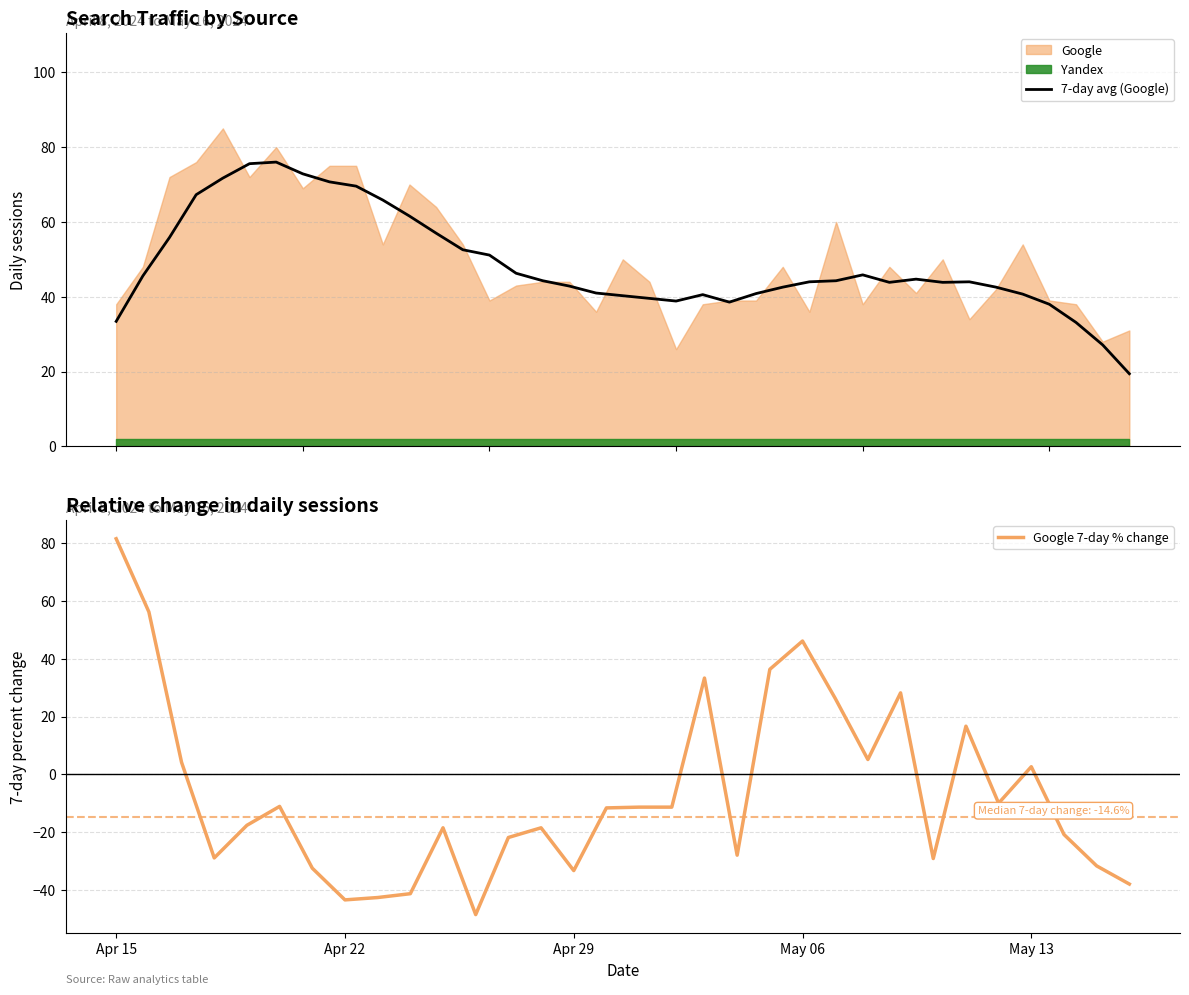

What is the minimum value for 7-day avg (Google)?

19.4